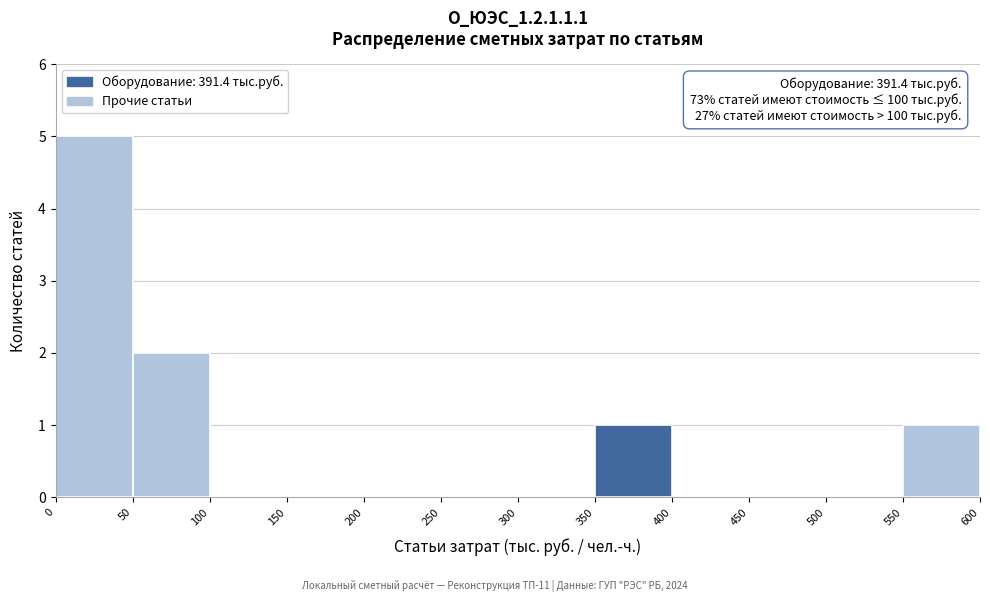

Which range on the x-axis has the tallest bar?

0 to 50